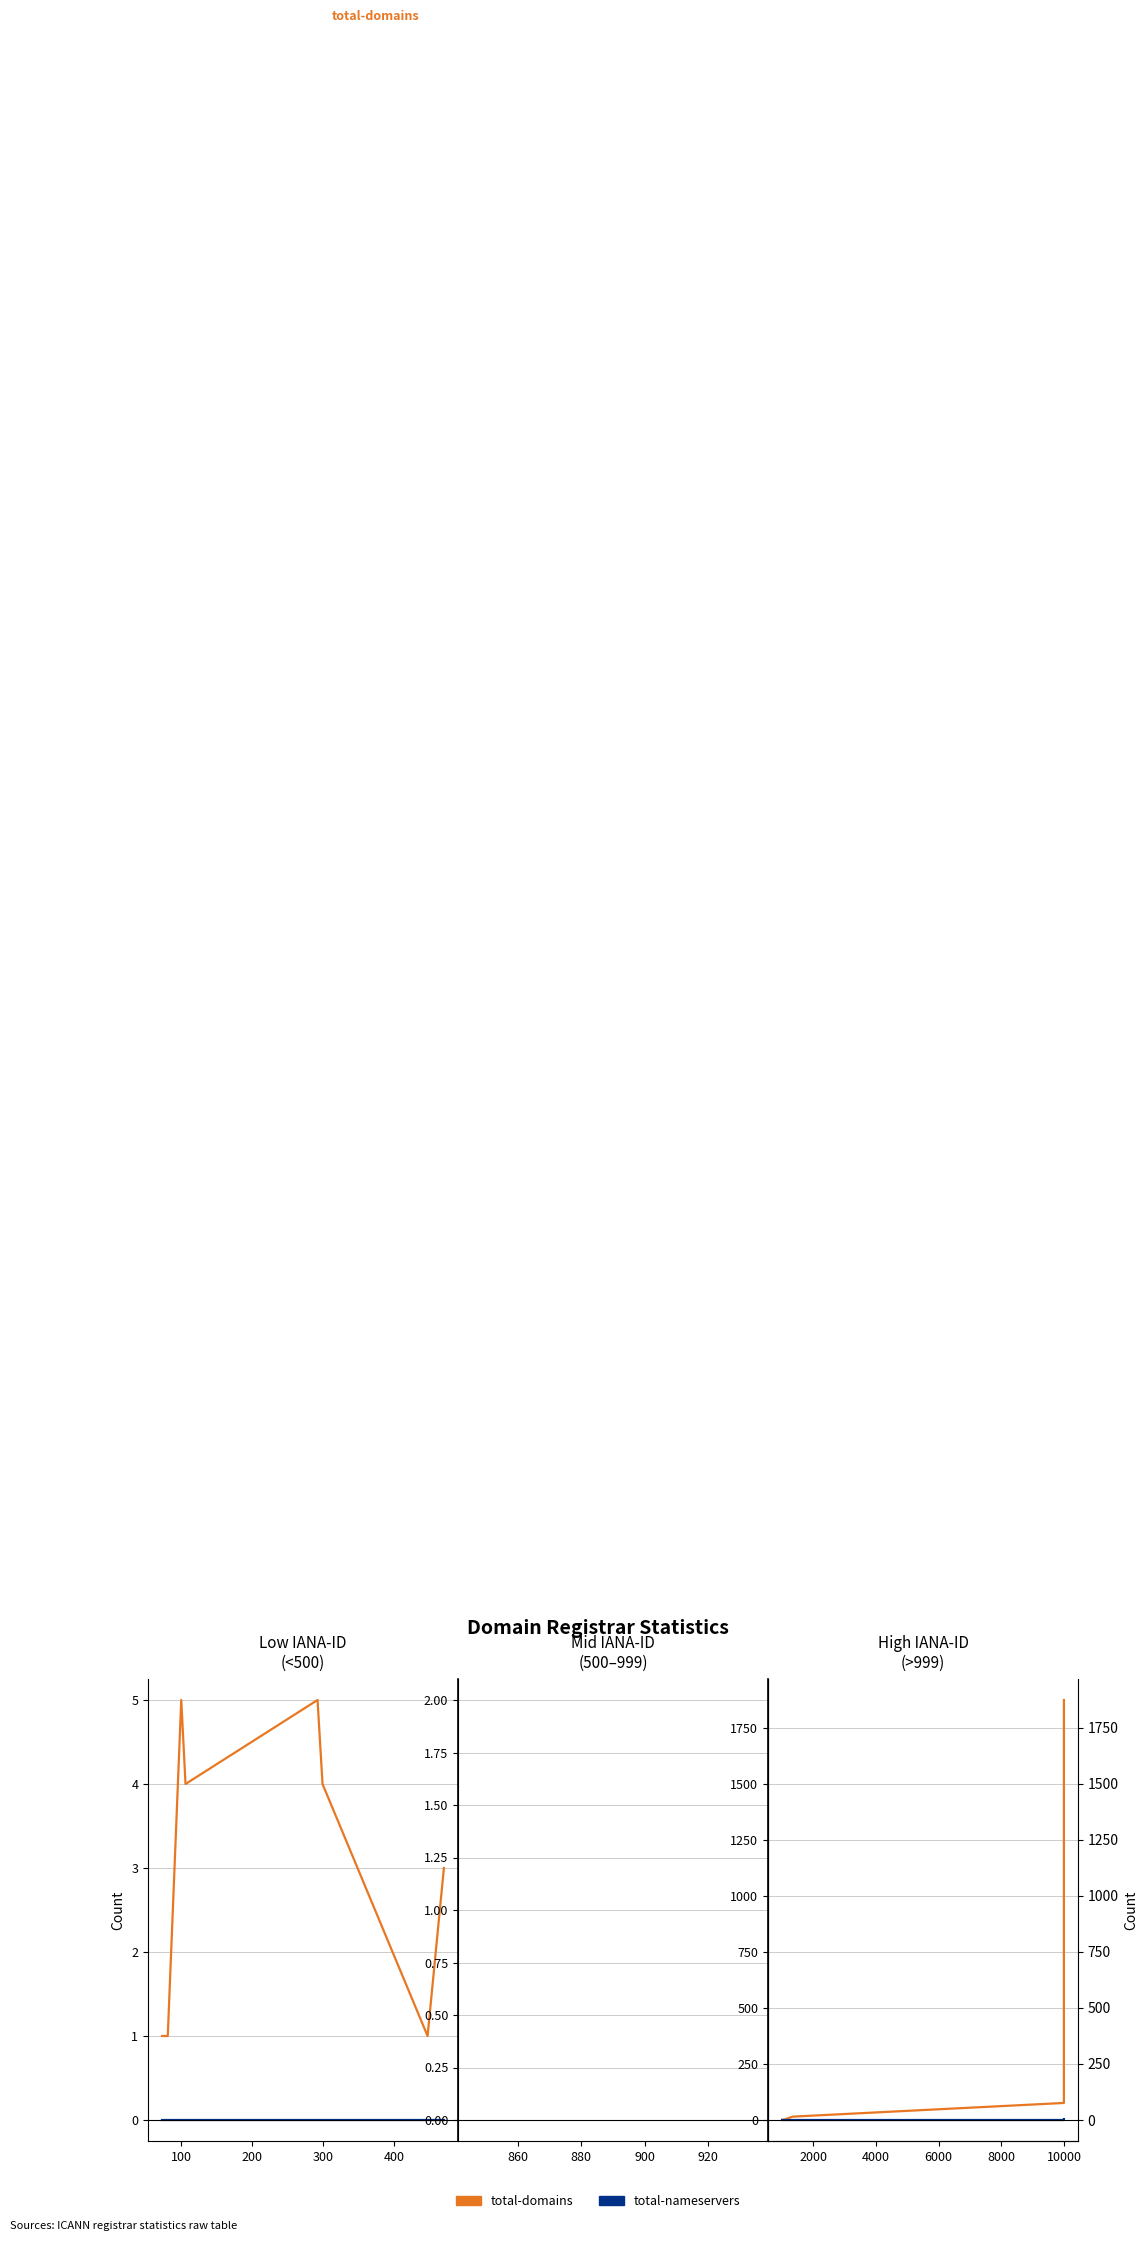

True or false: total-domains has a value of 1 at 0.

False